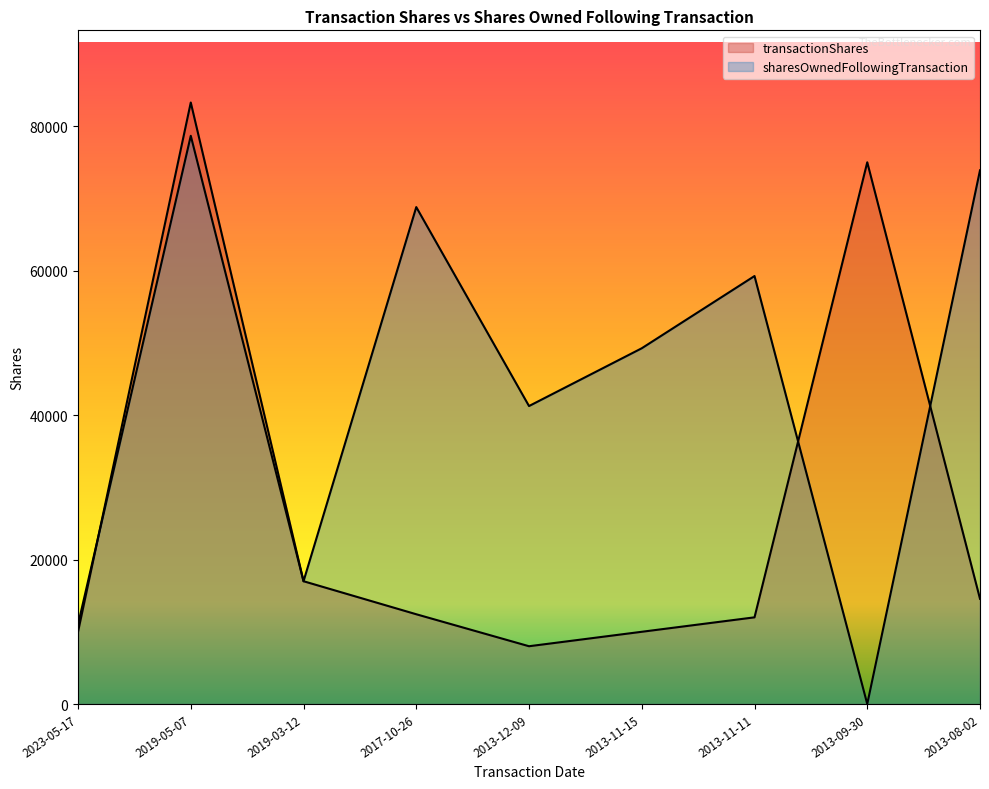

Which series has the largest total across all categories?

sharesOwnedFollowingTransaction